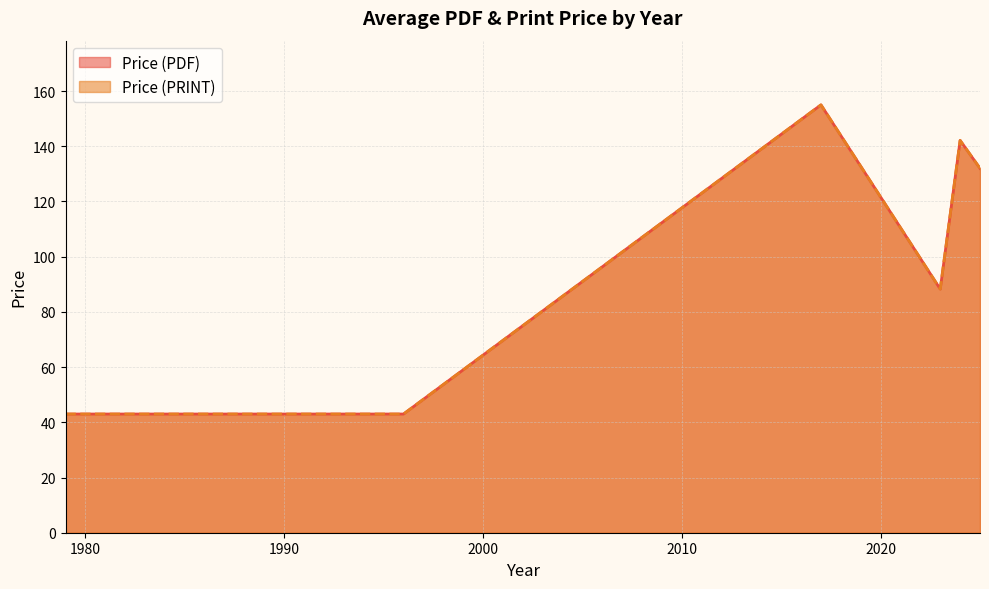

In Price (PRINT), how many points are lower than both neighbors (excluding endpoints)?

1